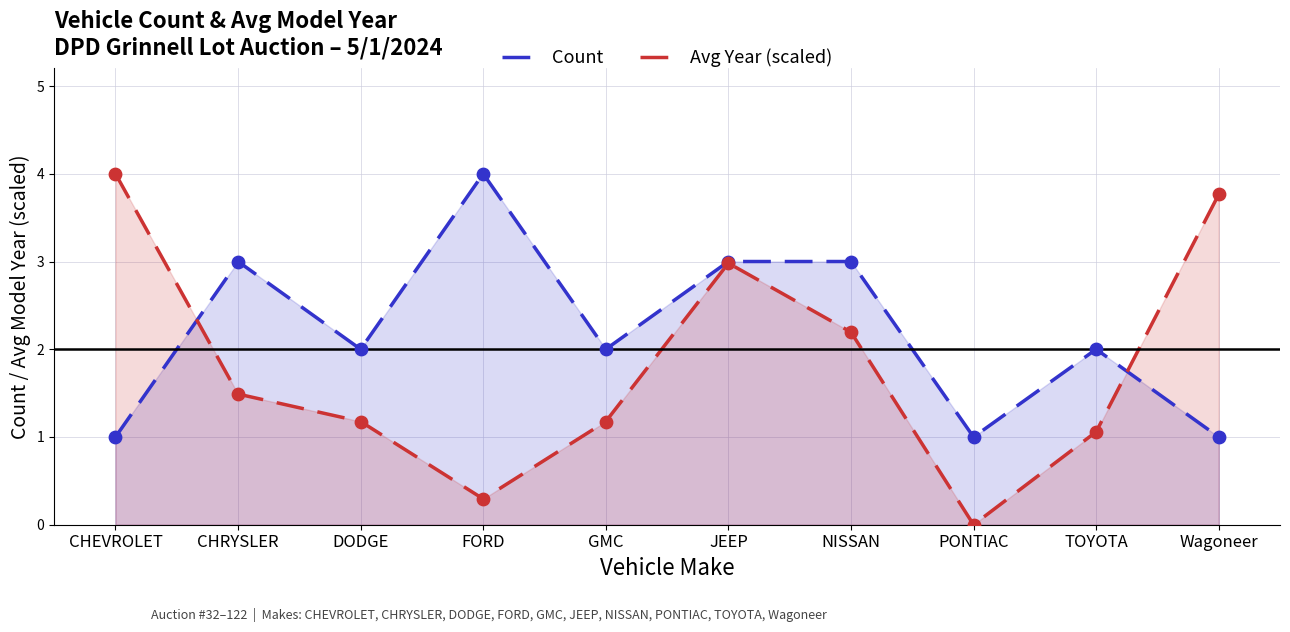

Which series has the largest Y range (max minus min)?

Avg Year (scaled)